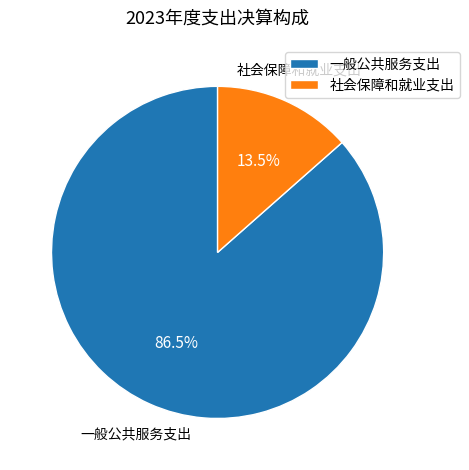

What percentage is NOT represented by 社会保障和就业支出?

86.5%